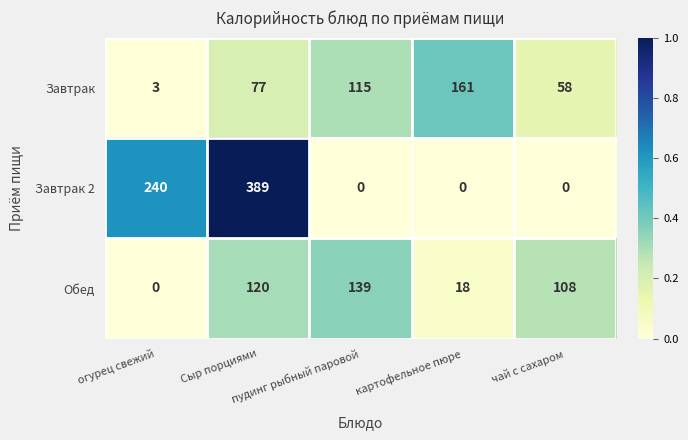

What is the difference between the highest and lowest values at картофельное пюре?

161